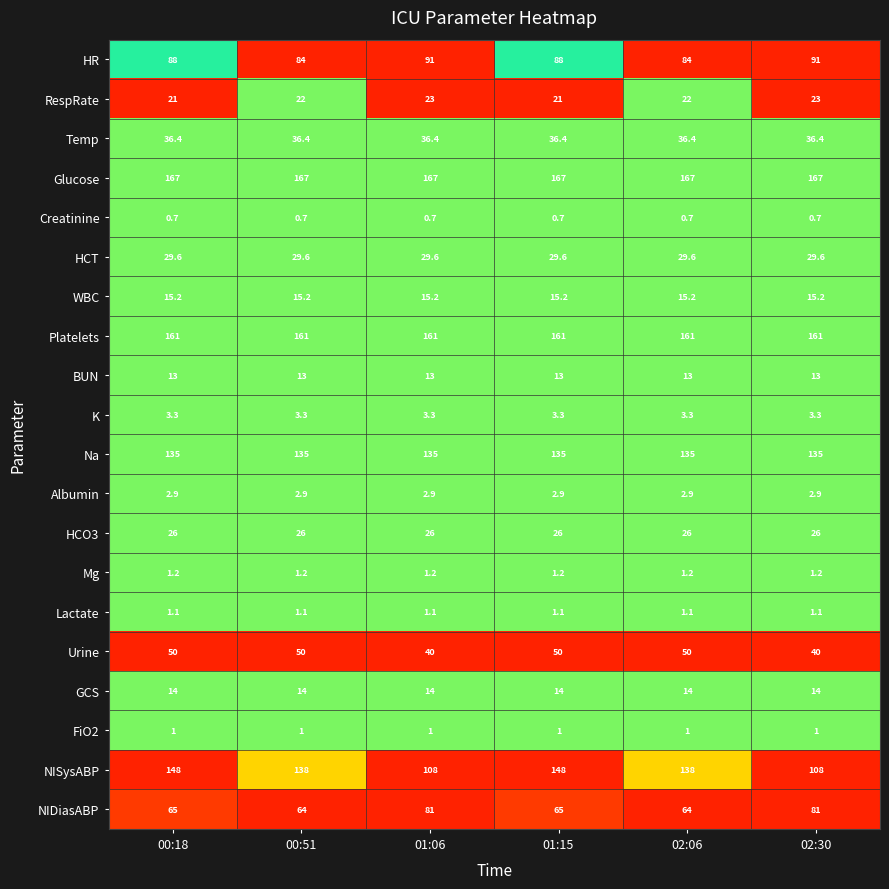

Which series has the largest total across all categories?

Glucose